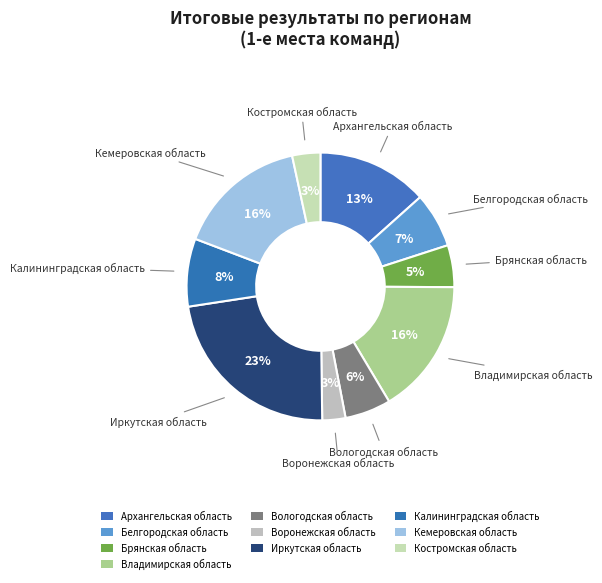

What is the total percentage of Белгородская область and Калининградская область?

14.8%